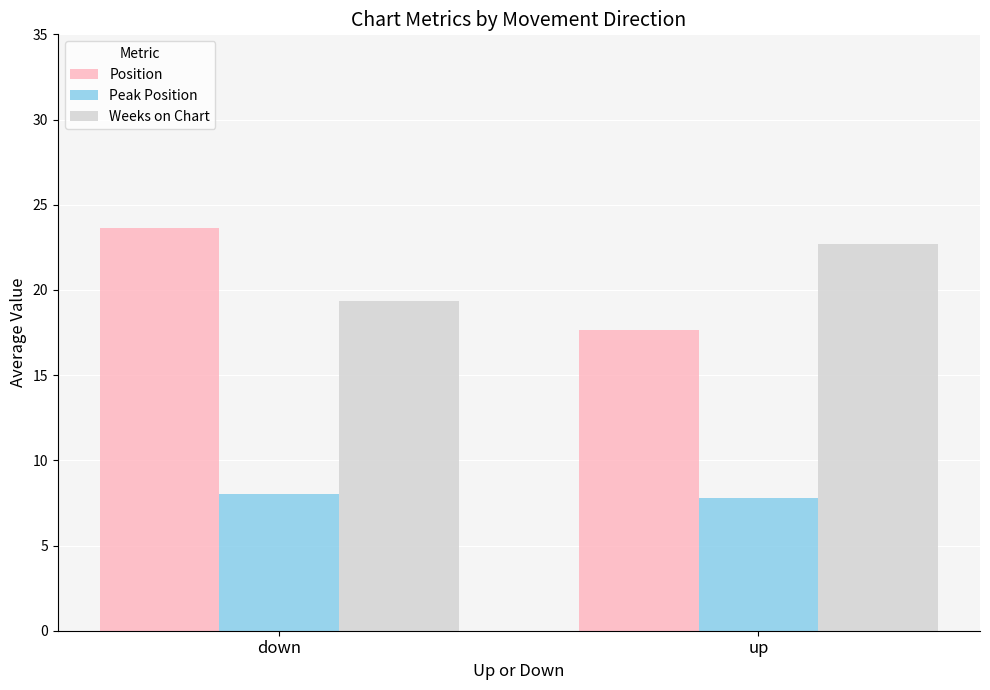

Reading right to left, what are all the values shown in this chart?

Position: 17.7	23.6
Peak Position: 7.8	8.0
Weeks on Chart: 22.7	19.4